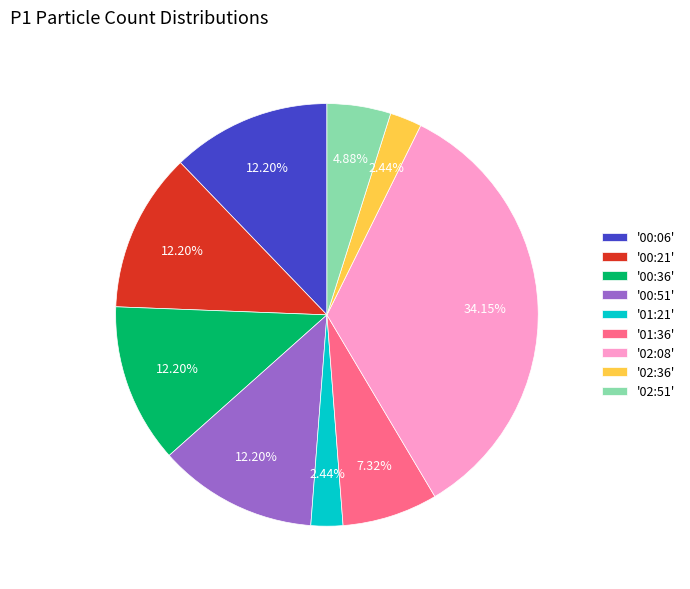

Does any single category account for the majority?

No